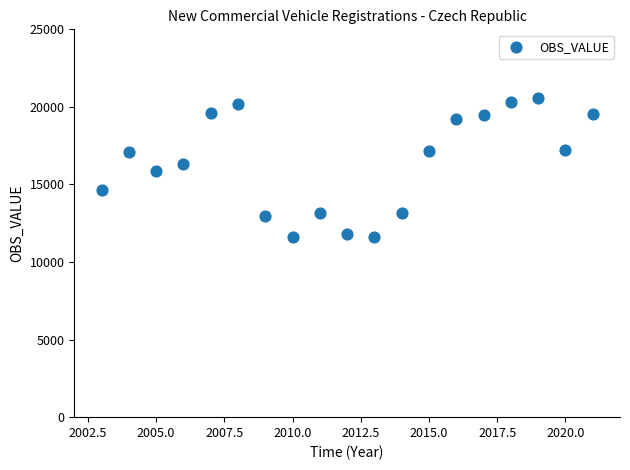

What is the range of Y values (max minus min)?

8955